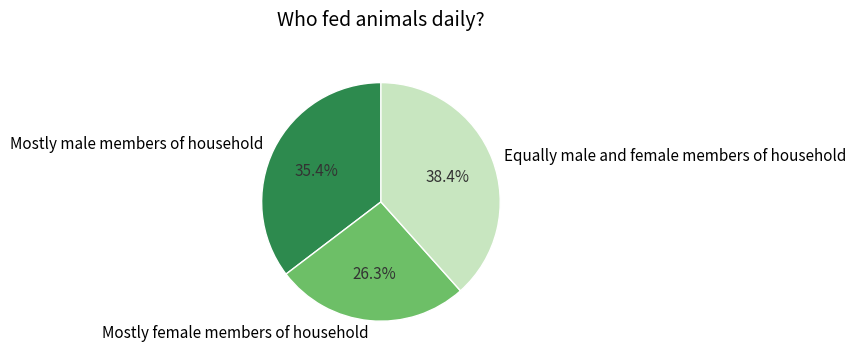

Is it true that Mostly female members of household is 12% of the pie?

False